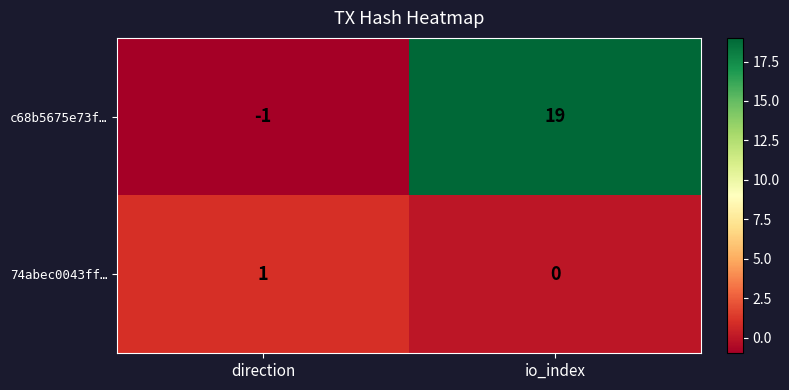

What is the average value of the c68b5675e73f… series?

9